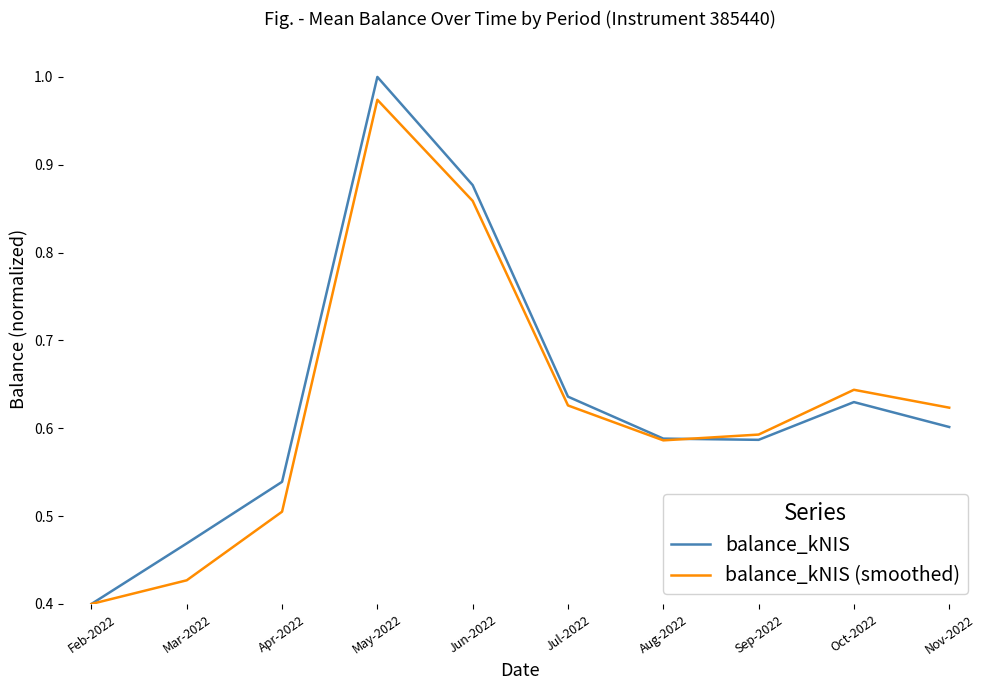

At how many categories does at least one series exceed 0?

10